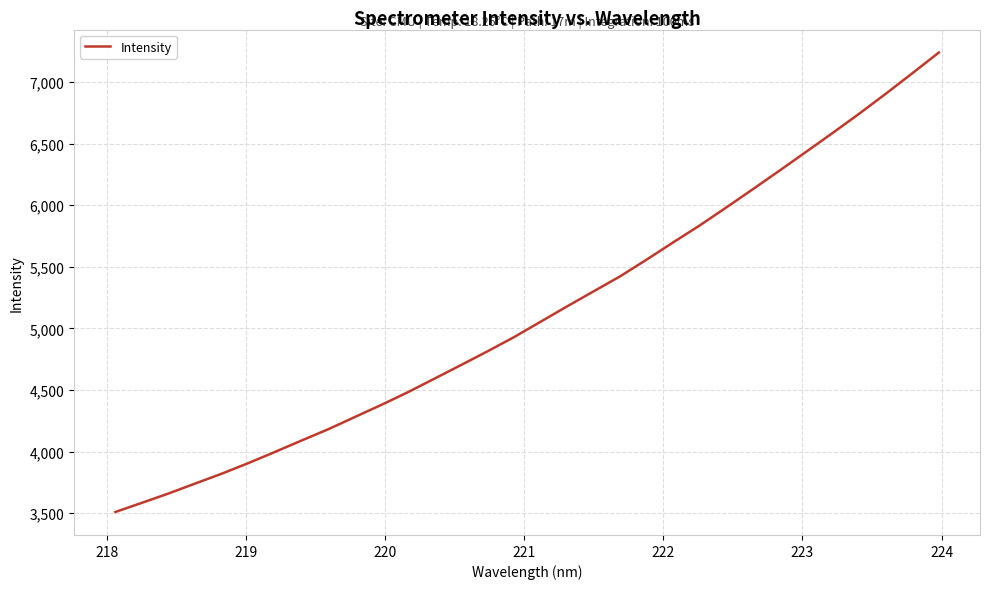

What is the maximum value shown in the chart?

7240.1